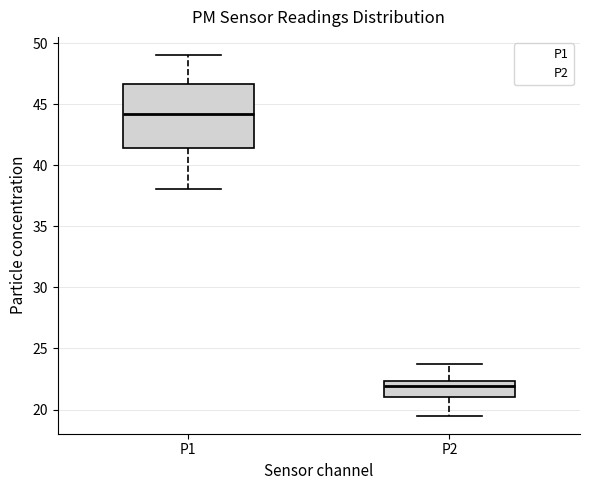

Comparing the boxes themselves (not the whiskers), which one is the tallest?

P1